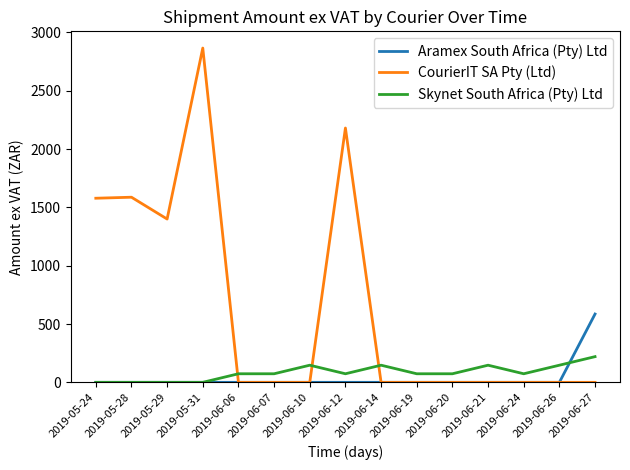

In CourierIT SA Pty (Ltd), how many points are higher than both neighbors (excluding endpoints)?

3